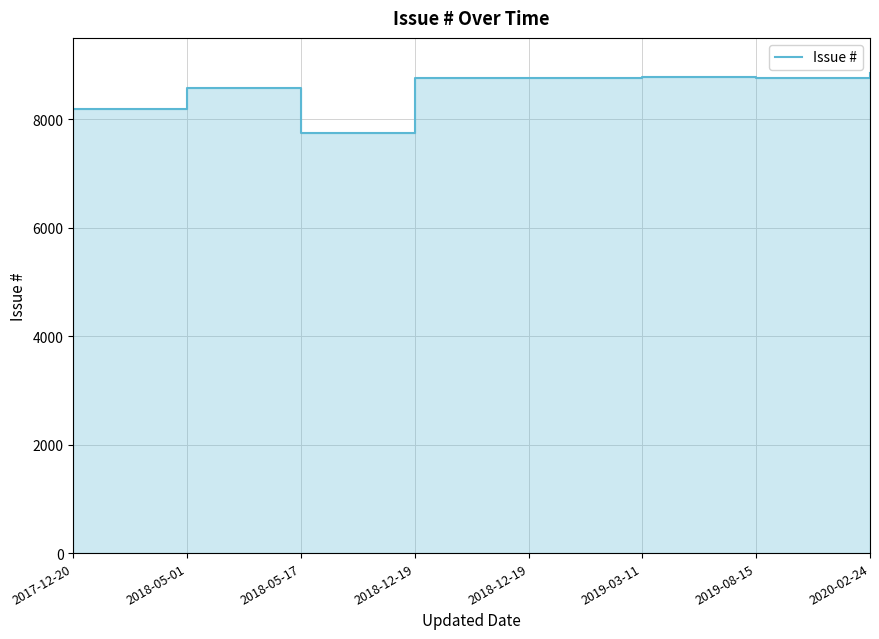

Does the chart have visible grid lines?

Yes